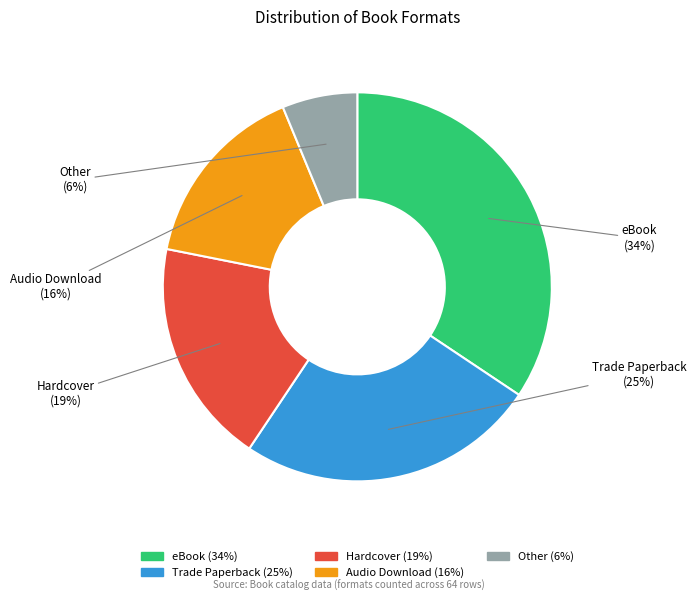

To the nearest percent, what portion does Audio Download represent?

16%